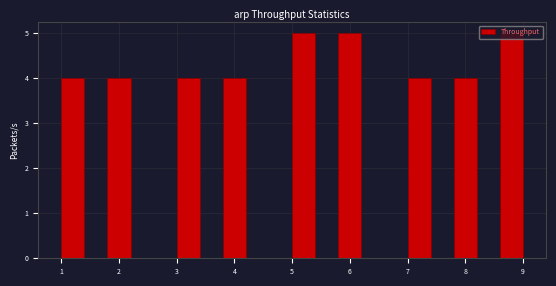

How tall is the bar that spans 7.8 to 8.2 on the x-axis? The values are not printed on the chart, so give them approximately, as read against the axis.

4